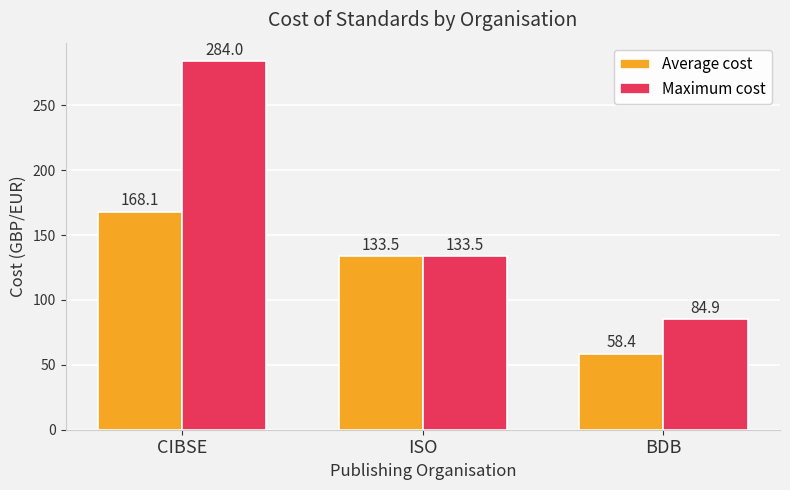

List the labels in order of Maximum cost value, largest first.

CIBSE, ISO, BDB